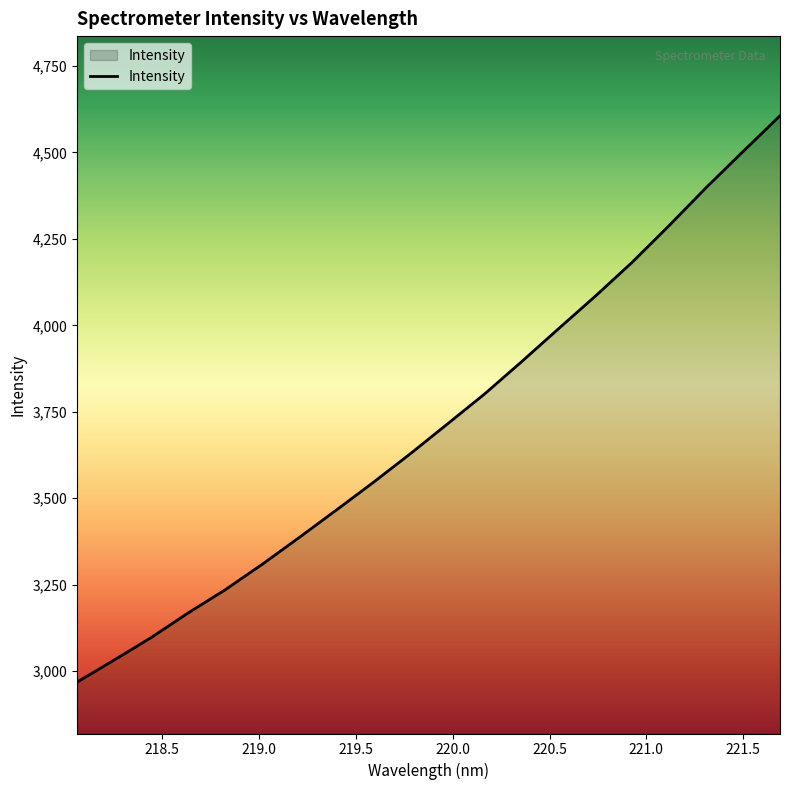

What is the smallest value displayed?

2968.3